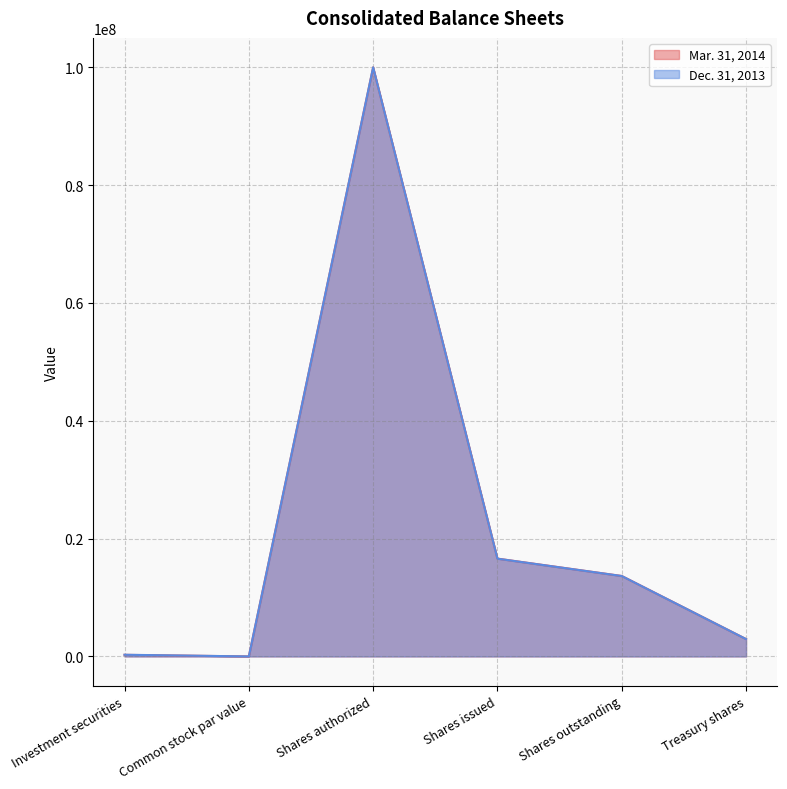

Reading right to left, extract all data points from this chart.

Mar. 31, 2014: Treasury shares=2950009	Shares outstanding=13656979	Shares issued=16606988	Shares authorized=100000000	Common stock par value=1	Investment securities=272156
Dec. 31, 2013: Treasury shares=2946515	Shares outstanding=13650354	Shares issued=16596869	Shares authorized=100000000	Common stock par value=1	Investment securities=287127